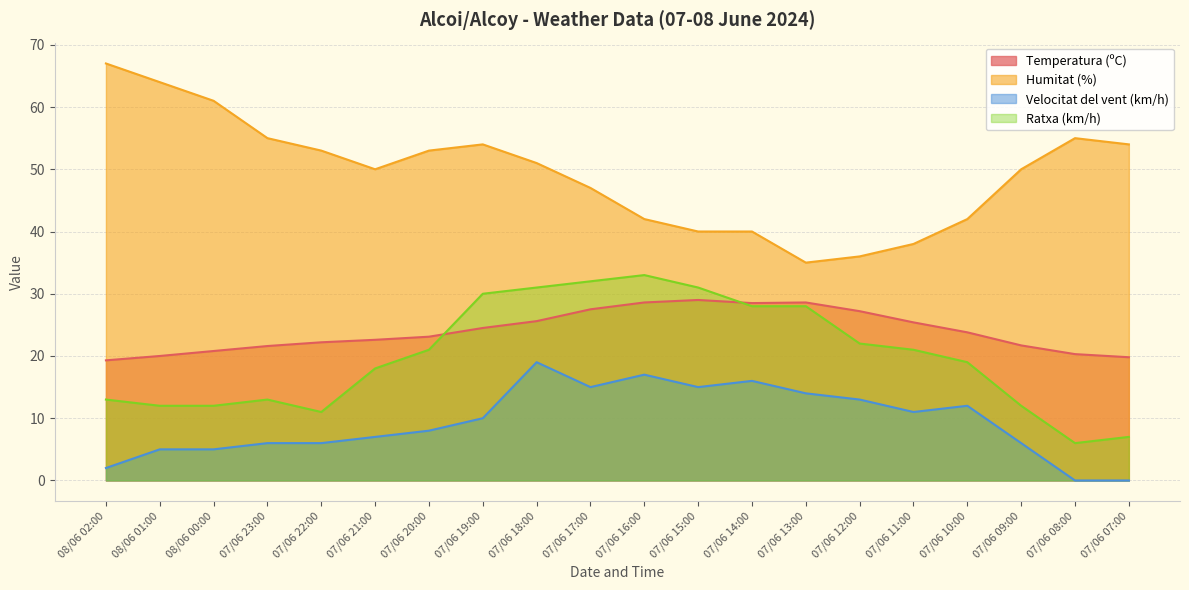

At which category is the sum across all series the highest?

07/06 18:00